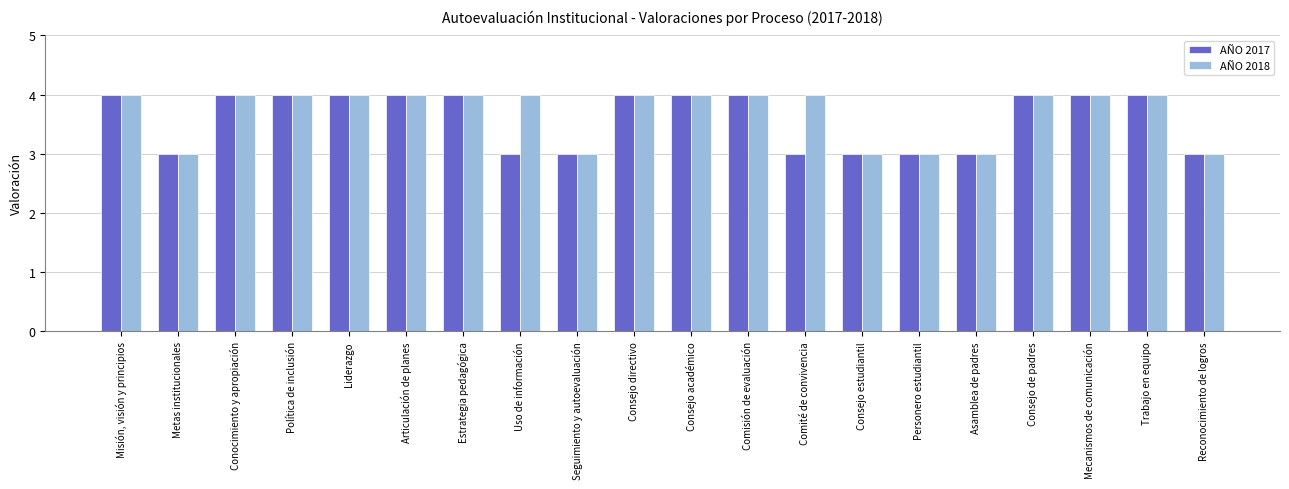

What are all the series names shown in the legend?

AÑO 2017, AÑO 2018